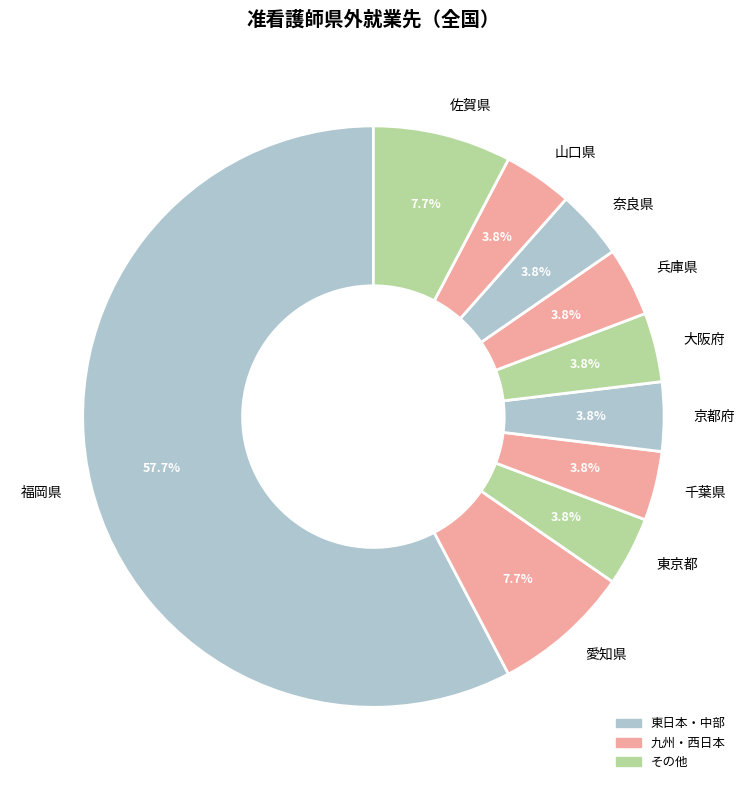

To the nearest percent, what portion does 東京都 represent?

4%